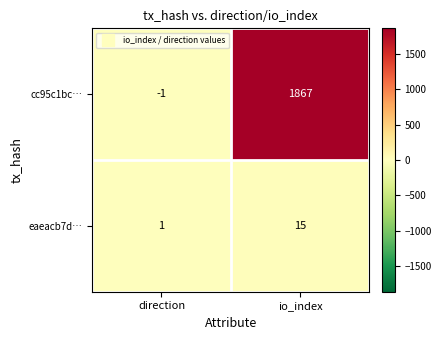

Where is eaeacb7d… nearest to the value 8?

direction